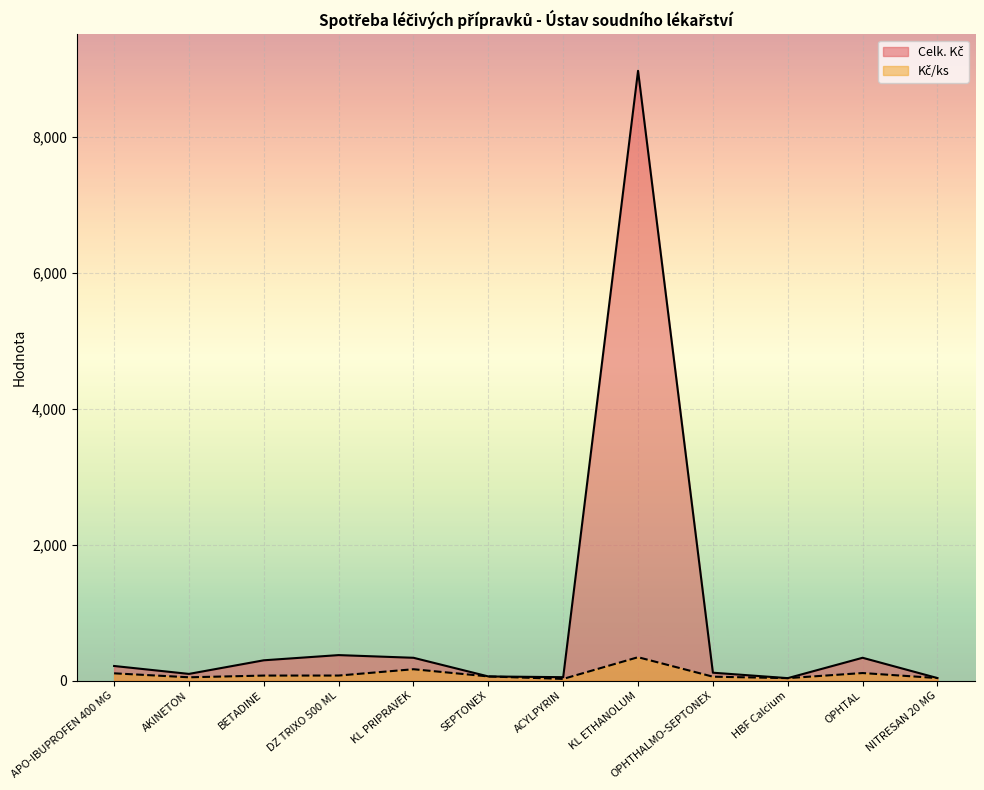

True or false: Kč/ks has a value of 86.3 at KL PRIPRAVEK.

False